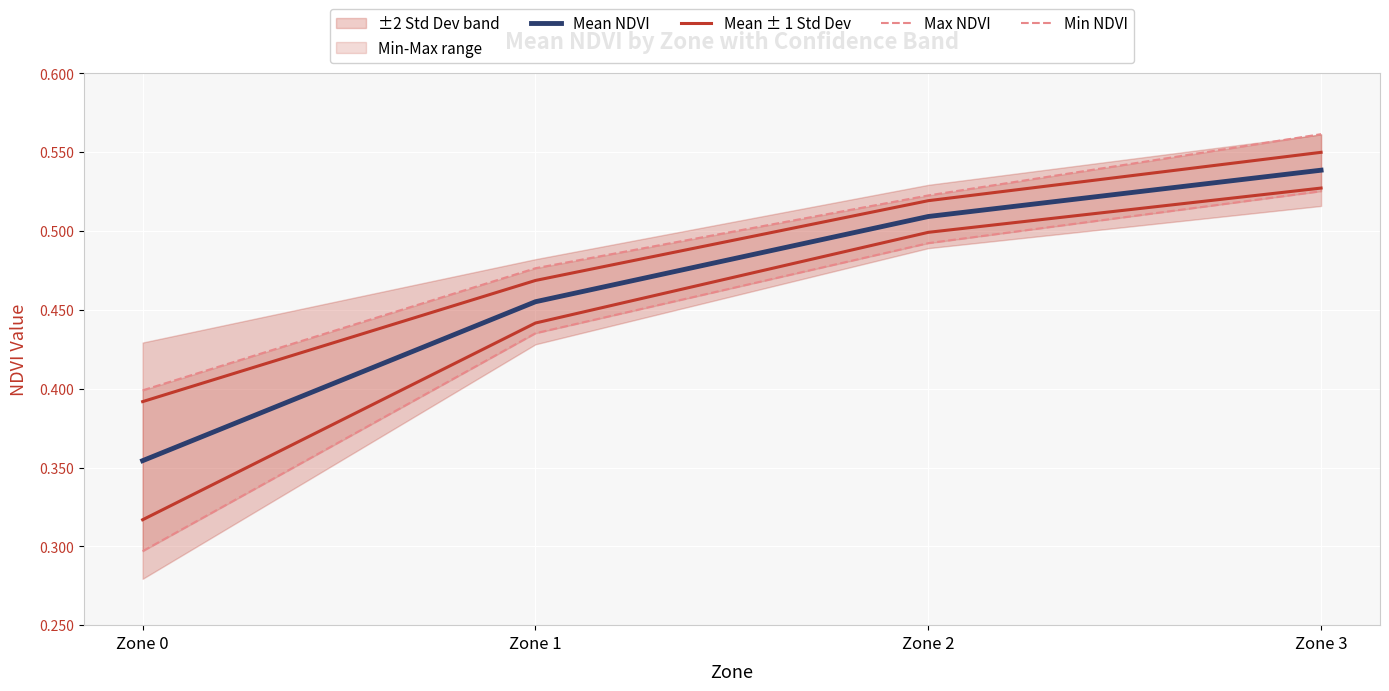

At which category is the sum across all series the highest?

Zone 3